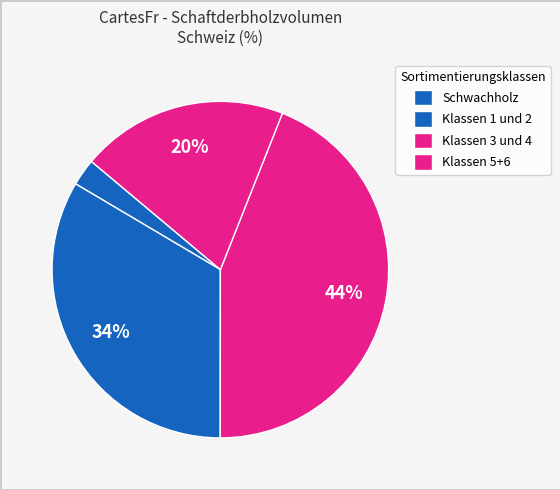

To the nearest percent, what is the combined percentage of Klassen 3 und 4 and Schwachholz?

60%